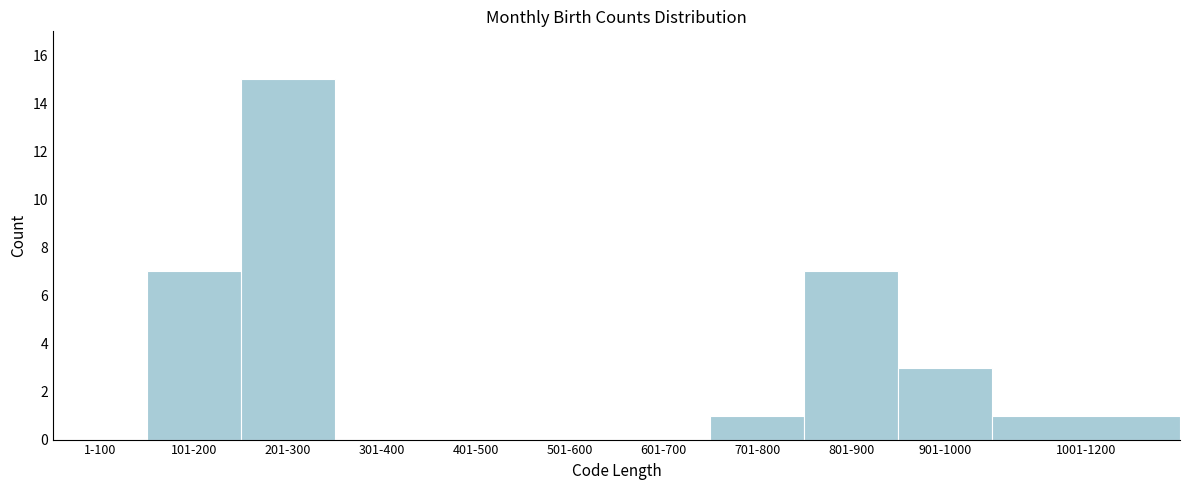

Reading right to left, transcribe all the data shown in this chart.

1001-1200=1	901-1000=3	801-900=7	701-800=1	601-700=0	501-600=0	401-500=0	301-400=0	201-300=15	101-200=7	1-100=0